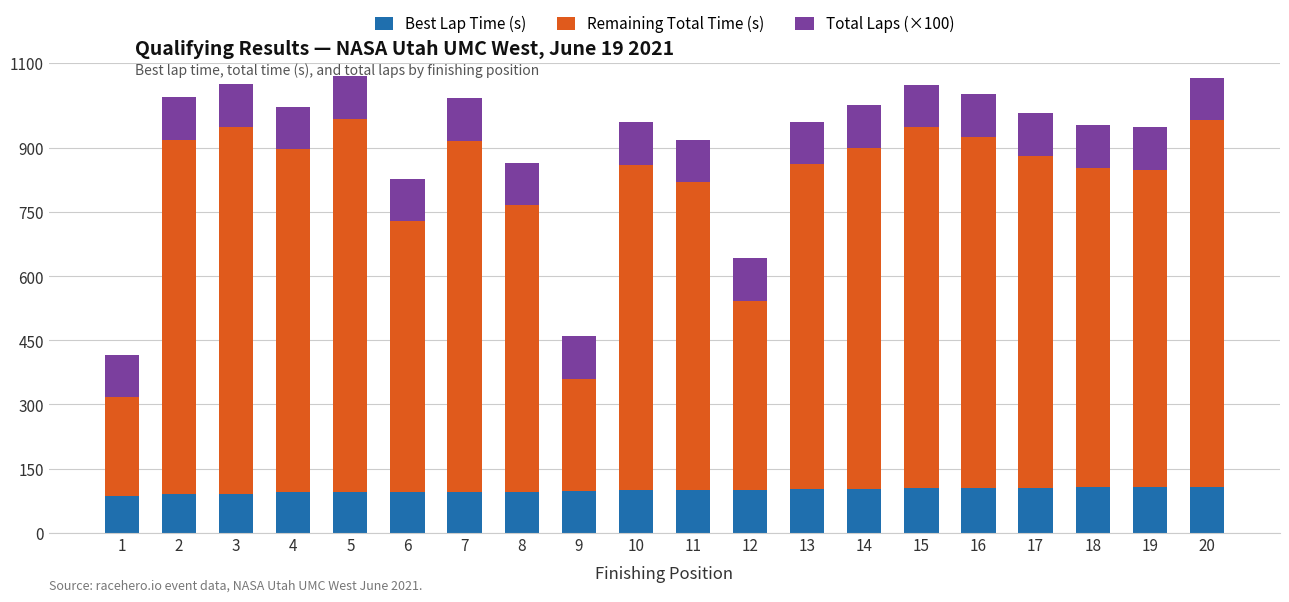

Is it true that Best Lap Time (s) equals 104.8 at 16?

True